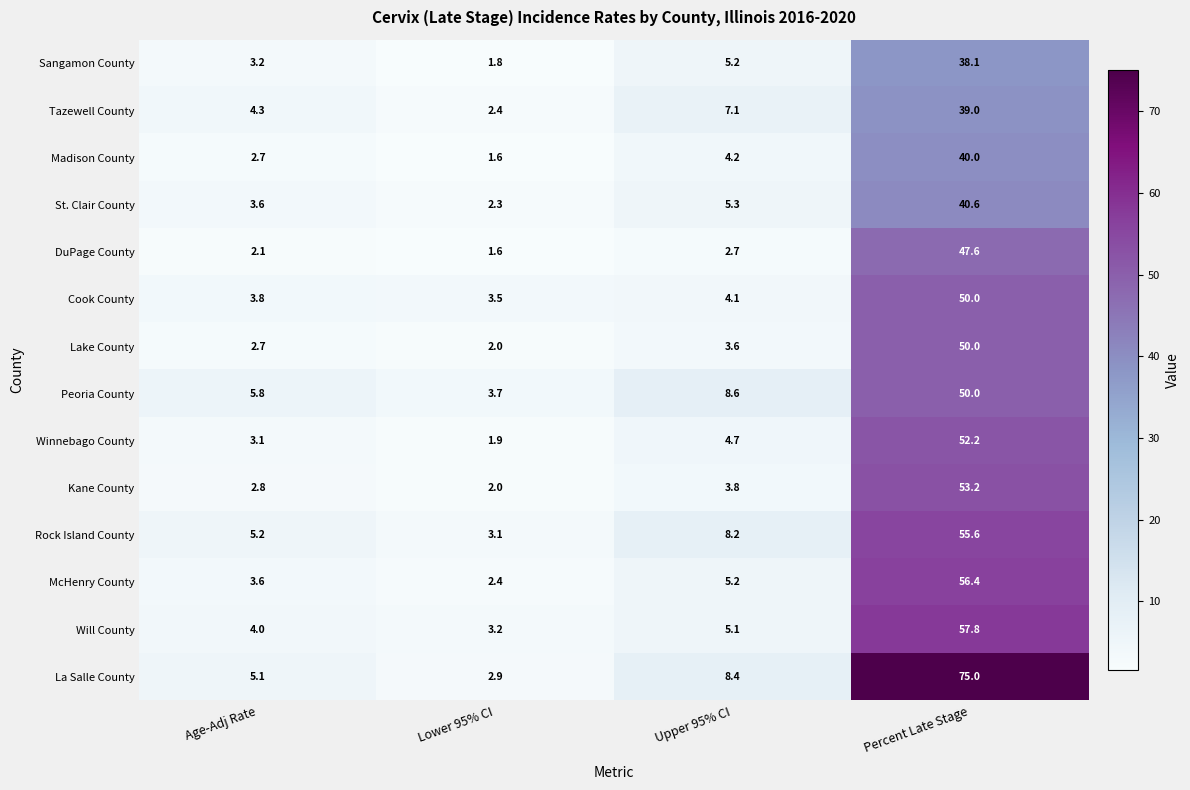

What is the total value across all series at Age-Adj Rate?

52.0